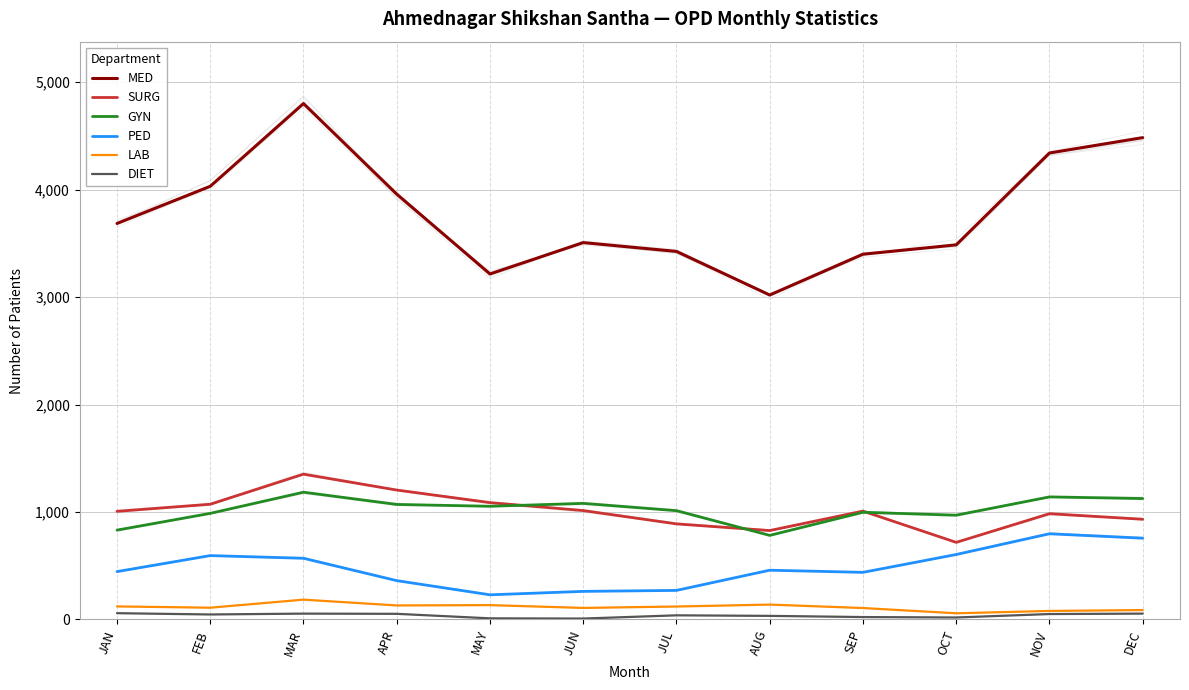

Which series has the largest total across all categories?

MED